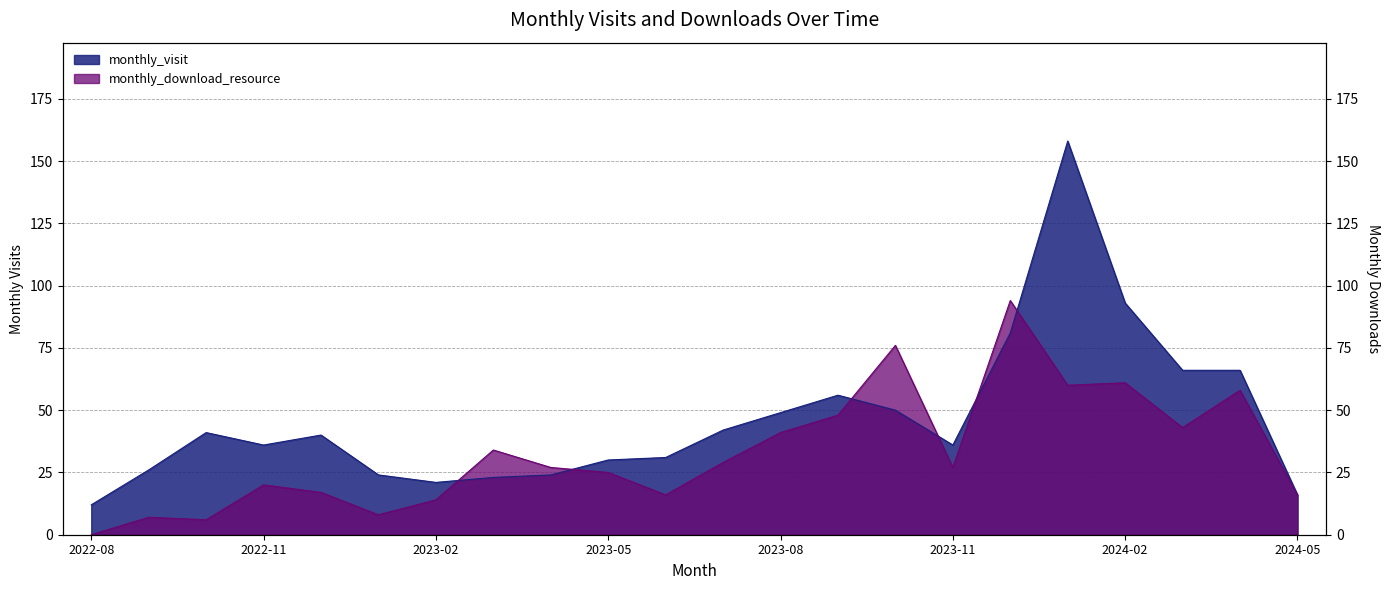

Reading right to left, what are all the values shown in this chart?

monthly_visit: 16	66	66	93	158	81	36	50	56	49	42	31	30	24	23	21	24	40	36	41	26	12
monthly_download_resource: 16	58	43	61	60	94	27	76	48	41	29	16	25	27	34	14	8	17	20	6	7	0